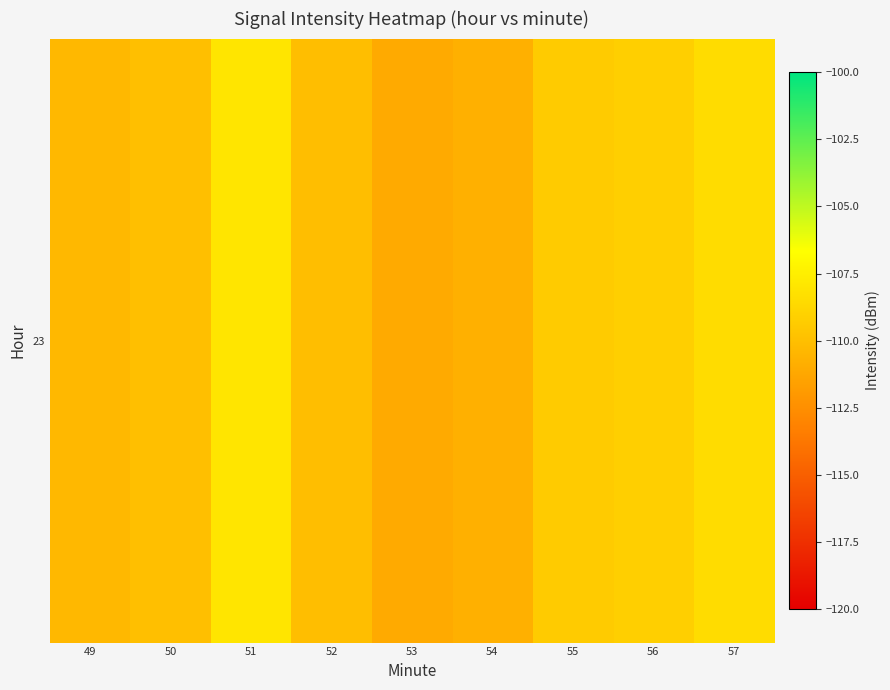

Reading left to right, what are all the values shown in this chart?

49=-110.4	50=-110.0	51=-108.0	52=-110.0	53=-111.1	54=-110.7	55=-109.4	56=-109.1	57=-108.5